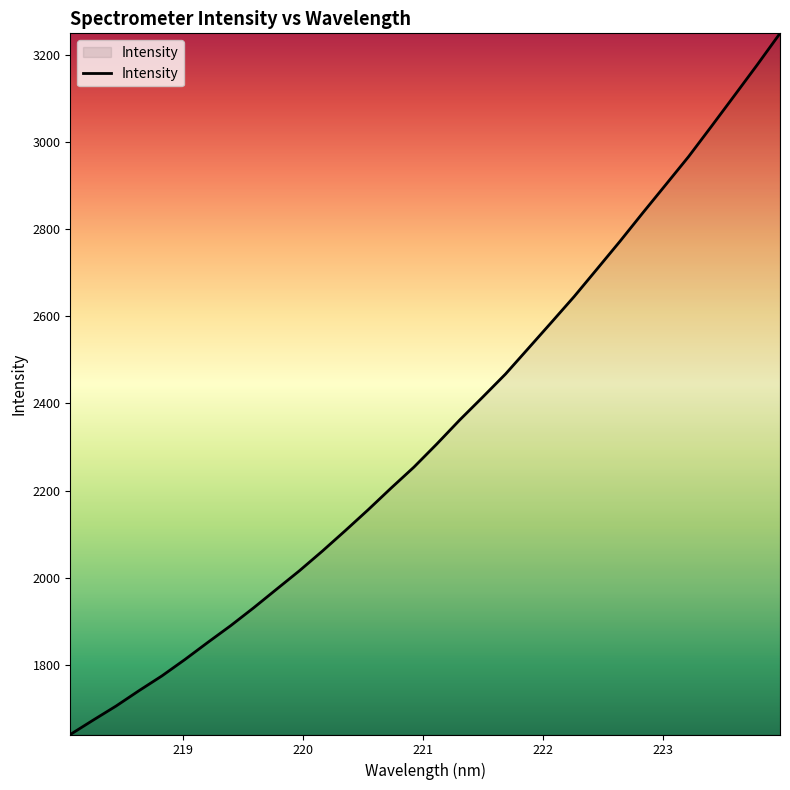

What is the maximum value shown in the chart?

3248.6